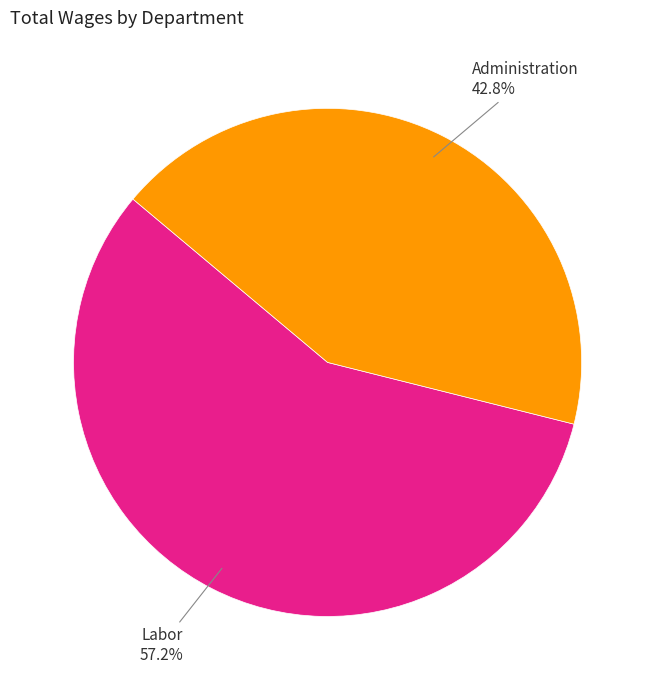

Is there a majority slice in this chart?

Yes